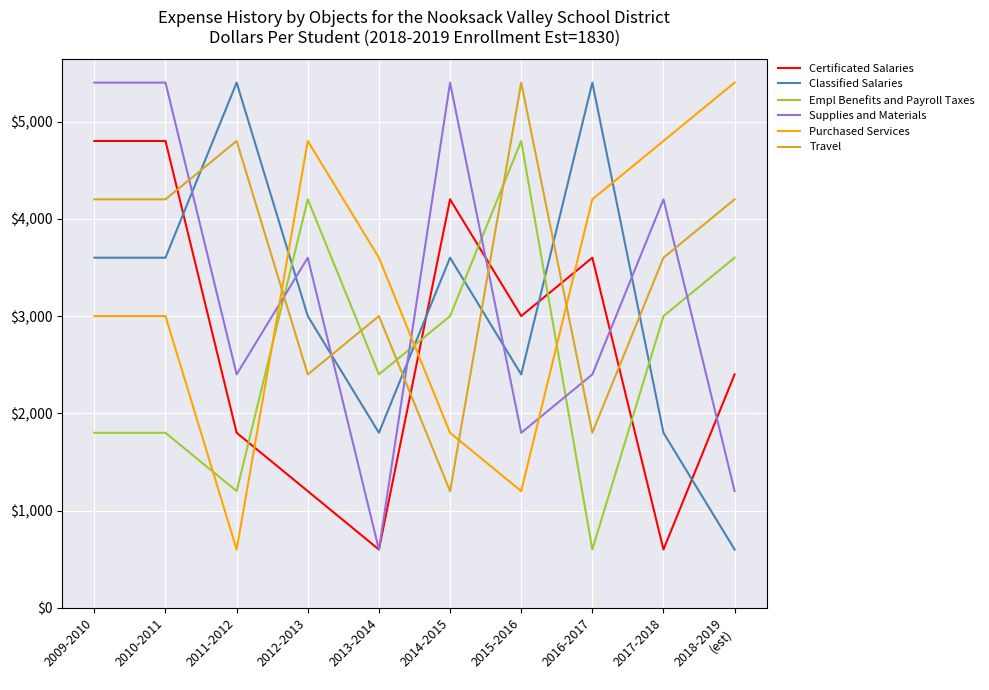

Reading right to left, list all the values displayed in this chart.

Certificated Salaries: 2400	600	3600	3000	4200	600	1200	1800	4800	4800
Classified Salaries: 600	1800	5400	2400	3600	1800	3000	5400	3600	3600
Empl Benefits and Payroll Taxes: 3600	3000	600	4800	3000	2400	4200	1200	1800	1800
Supplies and Materials: 1200	4200	2400	1800	5400	600	3600	2400	5400	5400
Purchased Services: 5400	4800	4200	1200	1800	3600	4800	600	3000	3000
Travel: 4200	3600	1800	5400	1200	3000	2400	4800	4200	4200